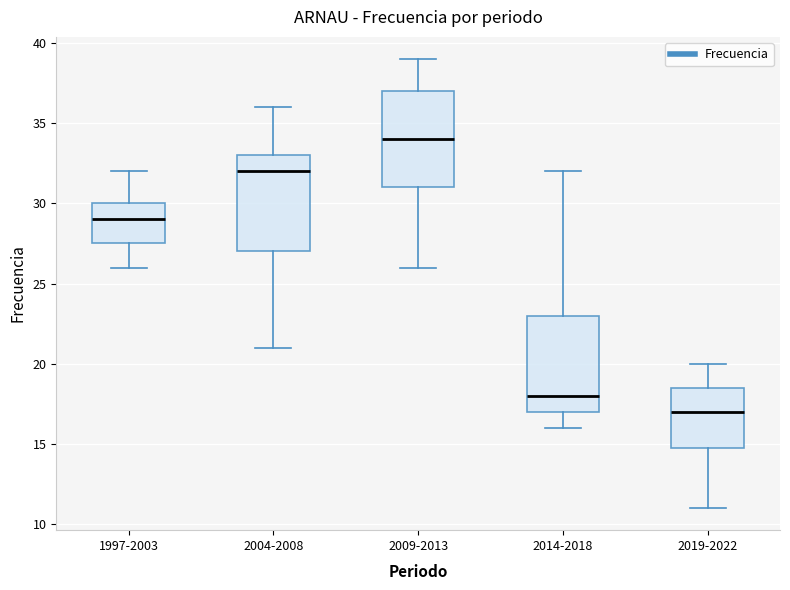

Reading left to right, read every box against the y-axis: the position of its median line, the range the box covers, and the ends of its whiskers. The values are not printed on the chart, so give them approximately, as read against the axis.

1997-2003: median 29.0, box 27.5 to 30.0, whiskers 26.0 to 32.0
2004-2008: median 32.0, box 27.0 to 33.0, whiskers 21.0 to 36.0
2009-2013: median 34.0, box 31.0 to 37.0, whiskers 26.0 to 39.0
2014-2018: median 18.0, box 17.0 to 23.0, whiskers 16.0 to 32.0
2019-2022: median 17.0, box 15.0 to 18.5, whiskers 11.0 to 20.0